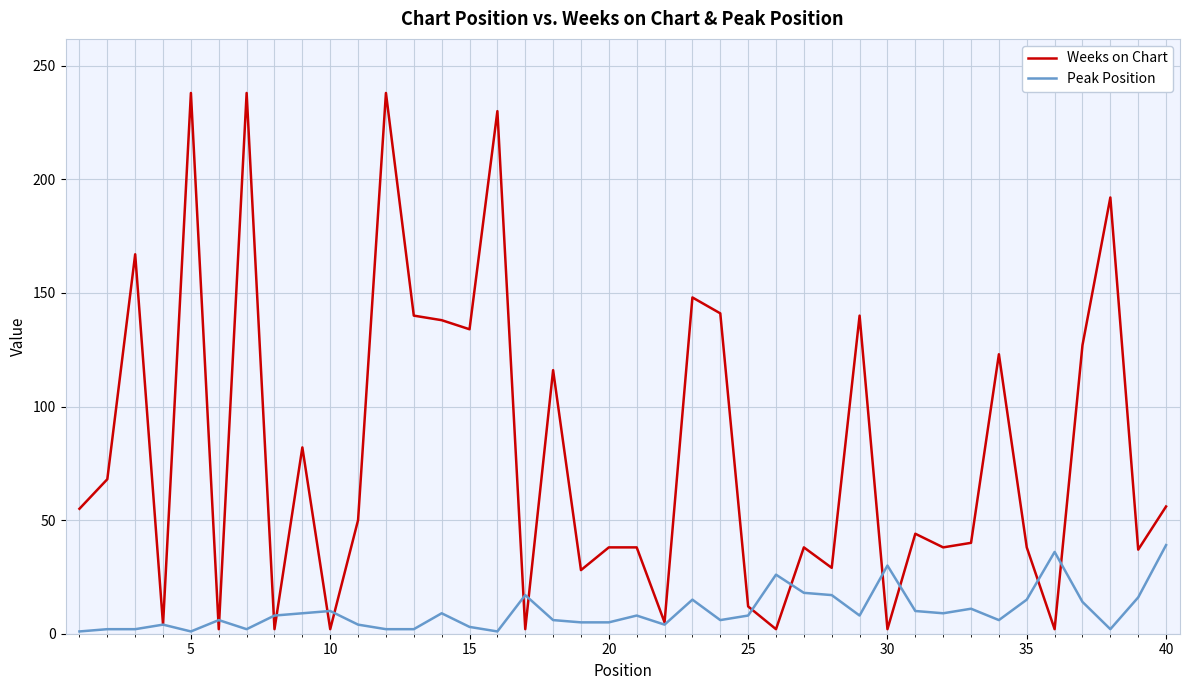

What is the difference between the maximum and minimum values in the Weeks on Chart series?

236